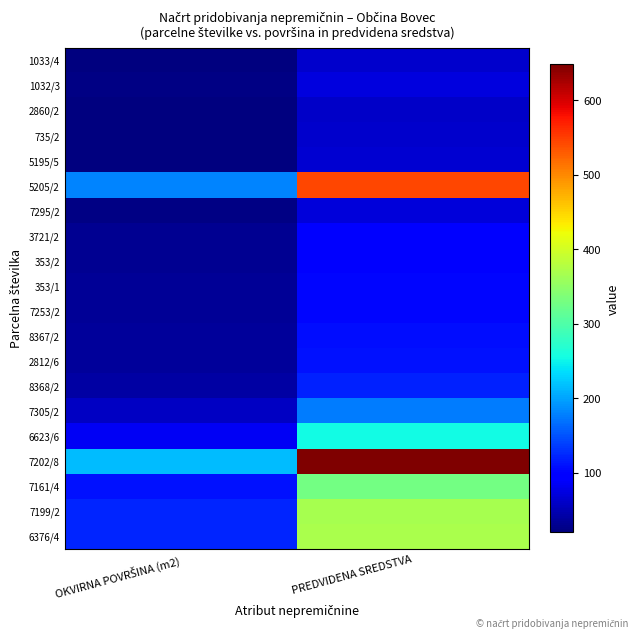

Which has a higher value, PREDVIDENA SREDSTVA or OKVIRNA POVRŠINA (m2)?

PREDVIDENA SREDSTVA